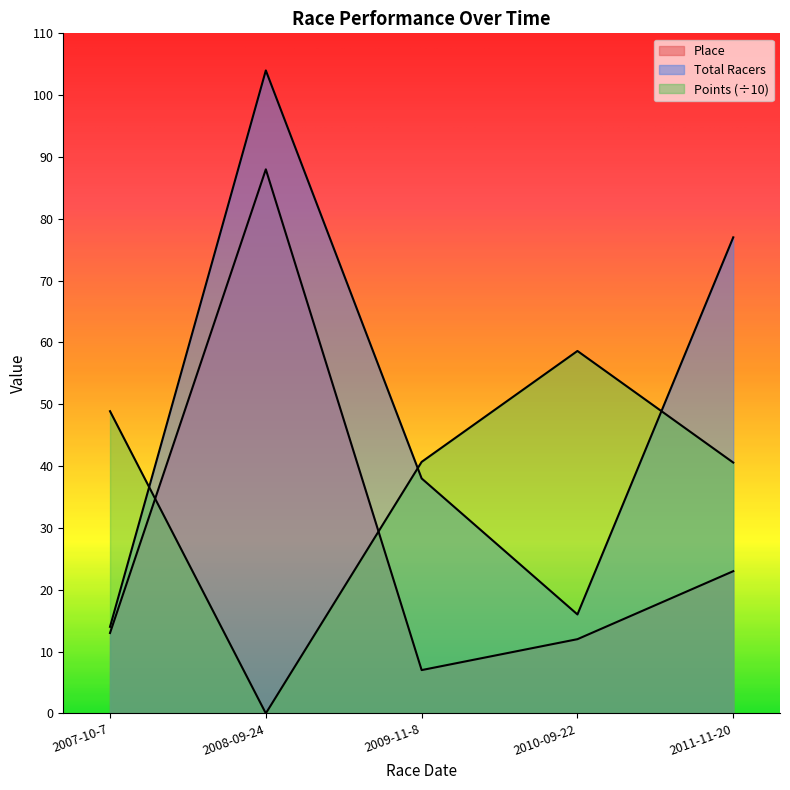

How many interior local valleys does the Place series have?

1